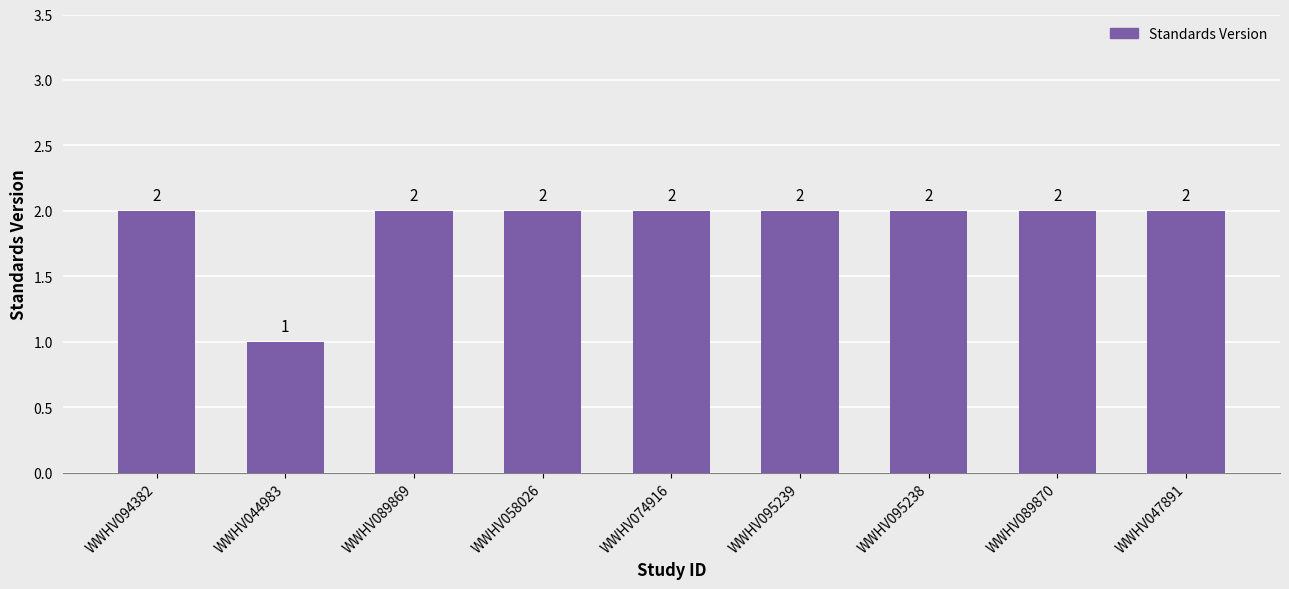

What position from the left is WWHV094382?

1